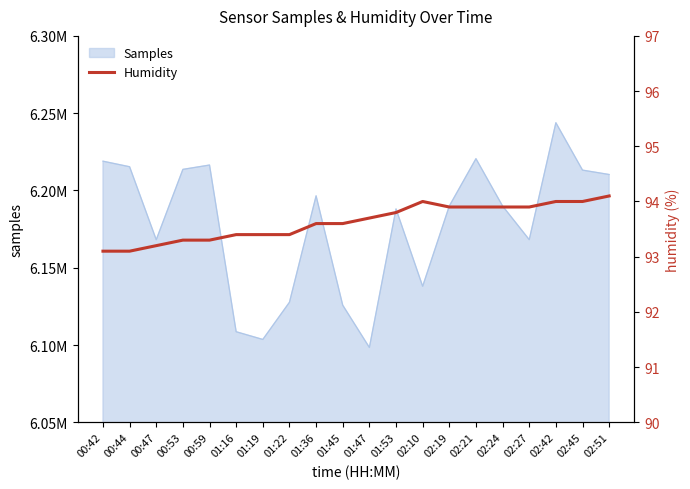

What is the maximum value shown in the chart?

94.1